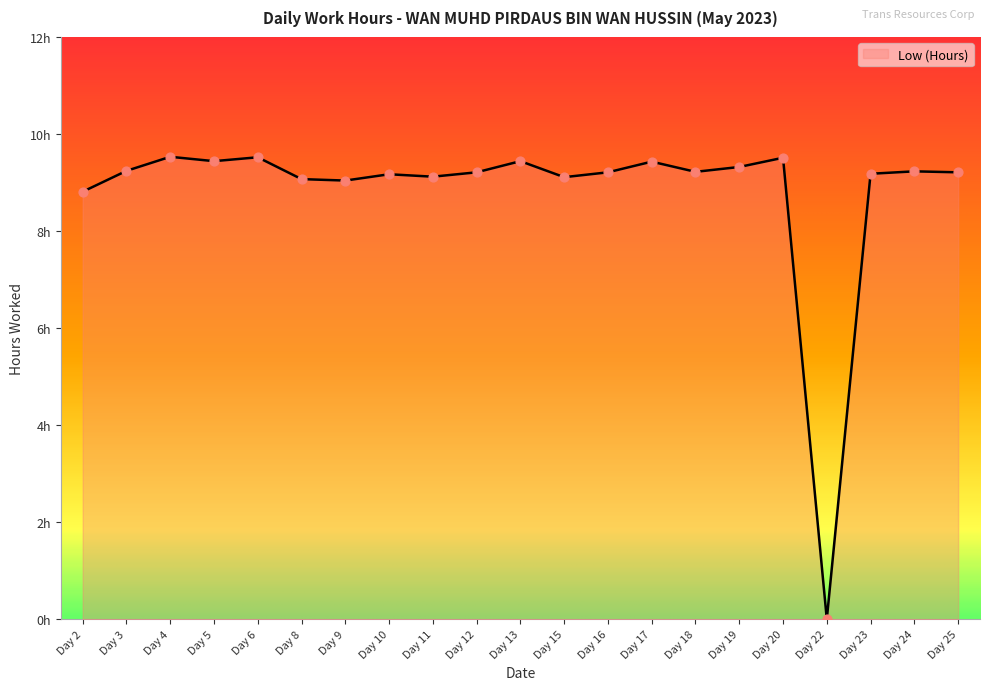

Between Day 24 and Day 25, which is larger?

Day 24